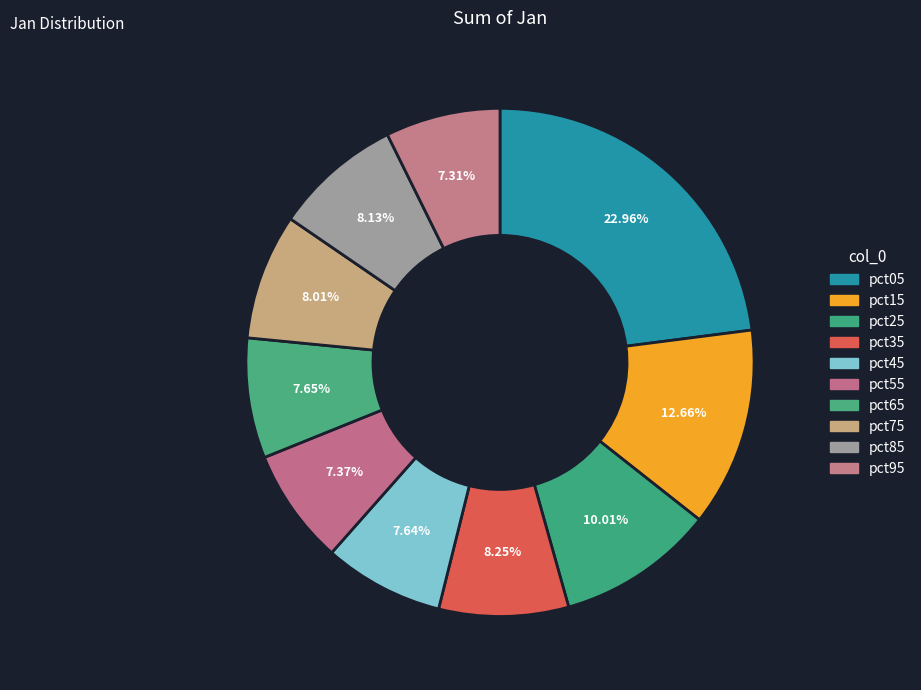

How many segments does this pie chart have?

10